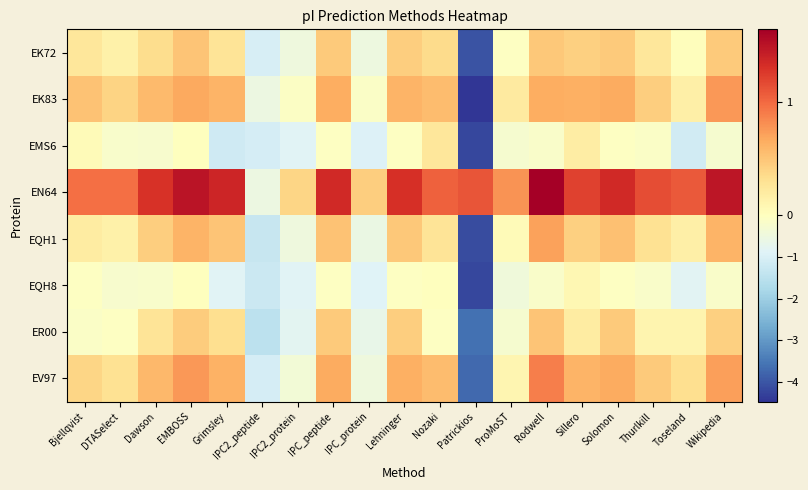

Which has a higher value, Sillero or ProMoST?

Sillero